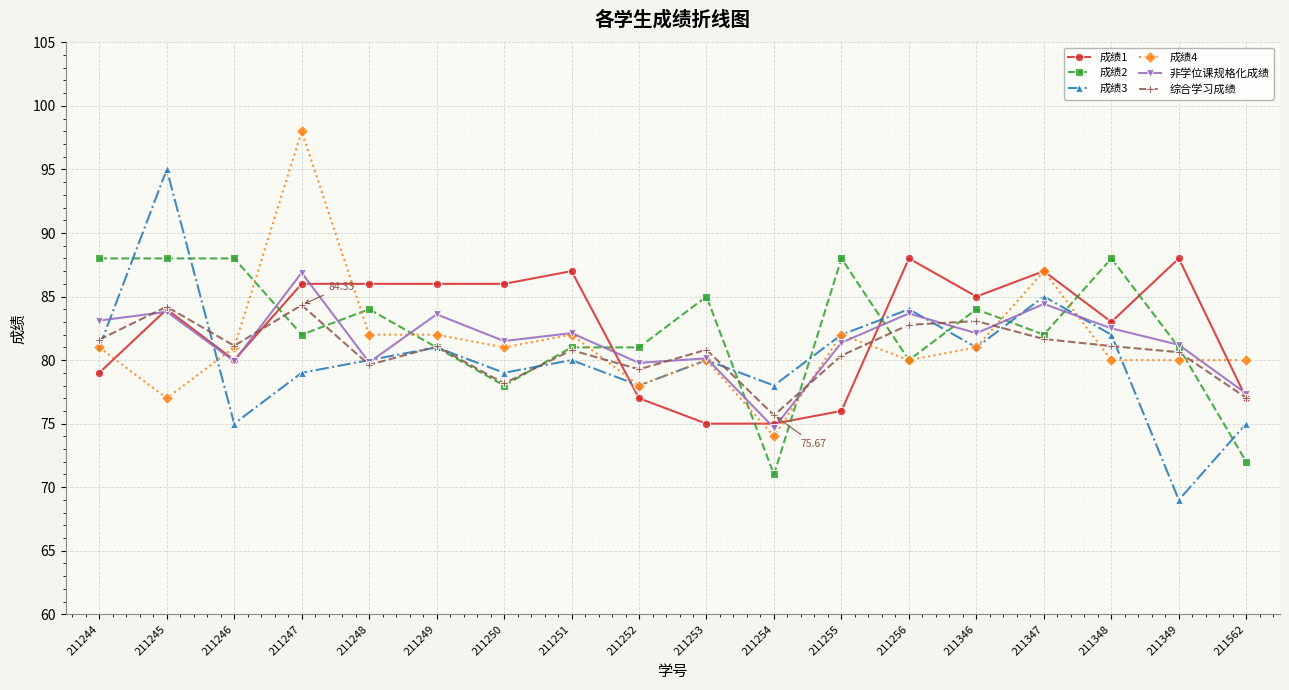

What is the difference between the 成绩1 values at 211562 and 211247?

9.0